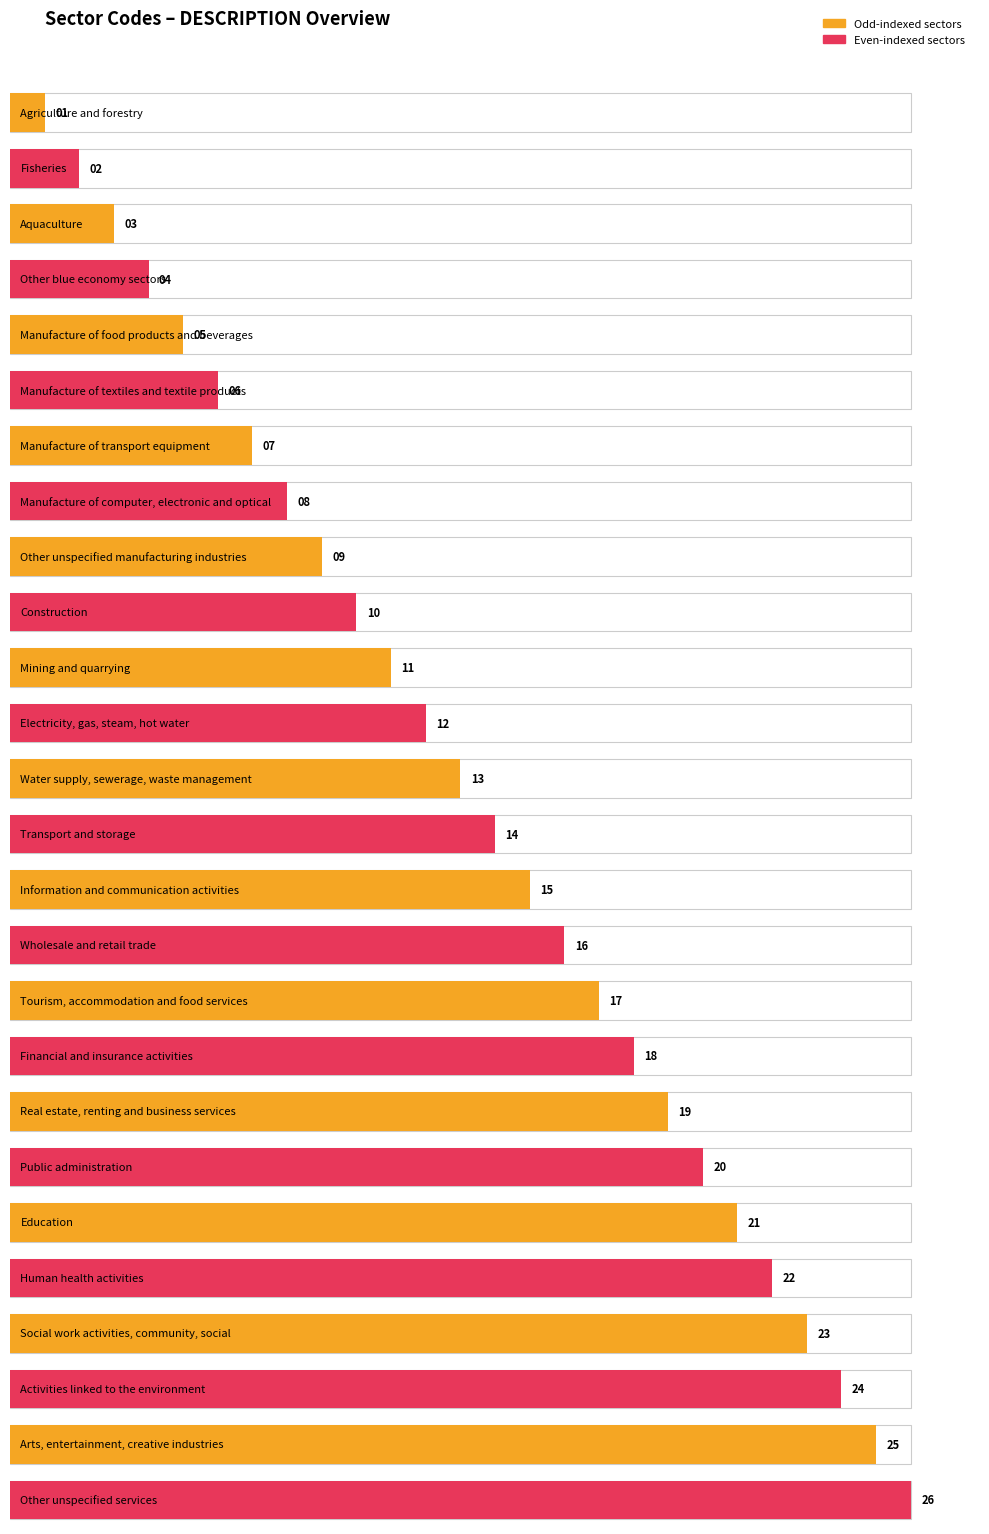

Rank the categories by value from highest to lowest.

Other unspecified services, Arts, entertainment, creative industries, Activities linked to the environment, Social work activities, community, social, Human health activities, Education, Public administration, Real estate, renting and business services, Financial and insurance activities, Tourism, accommodation and food services, Wholesale and retail trade, Information and communication activities, Transport and storage, Water supply, sewerage, waste management, Electricity, gas, steam, hot water, Mining and quarrying, Construction, Other unspecified manufacturing industries, Manufacture of computer, electronic and optical, Manufacture of transport equipment, Manufacture of textiles and textile products, Manufacture of food products and beverages, Other blue economy sectors, Aquaculture, Fisheries, Agriculture and forestry